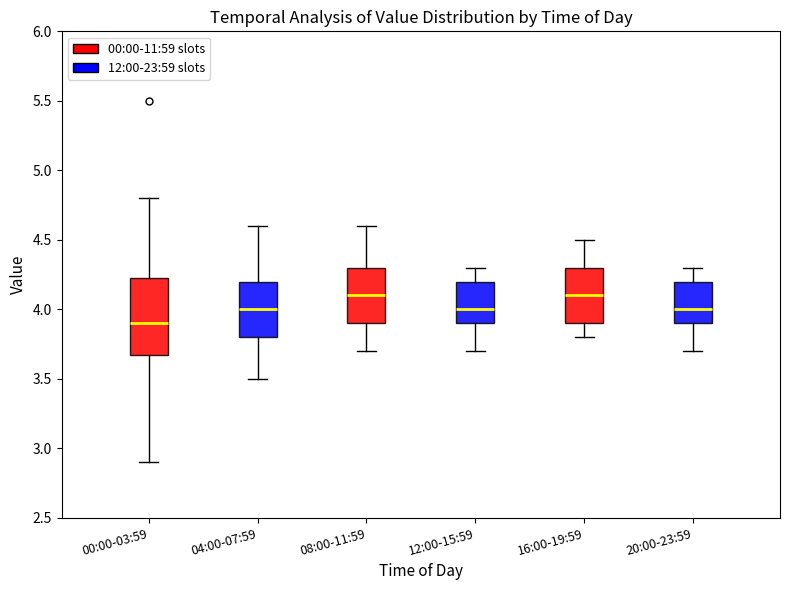

Which box's median line is the lowest?

00:00-03:59